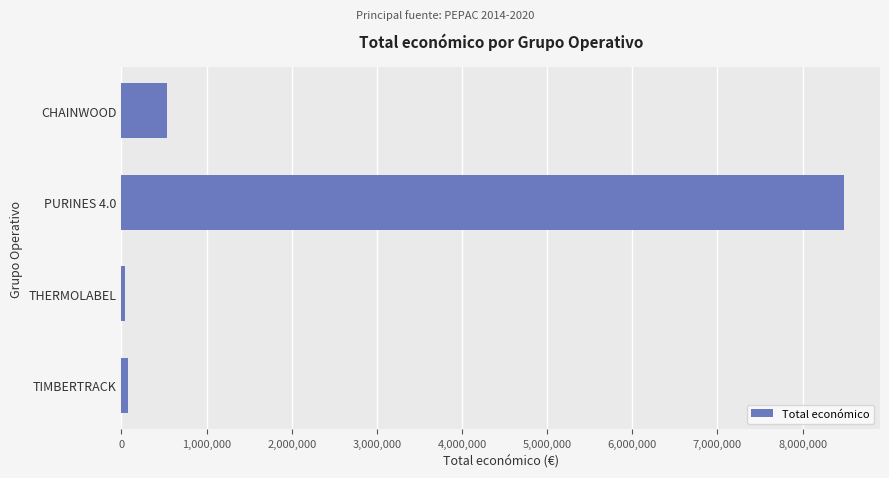

What is the minimum value shown in the chart?

44991